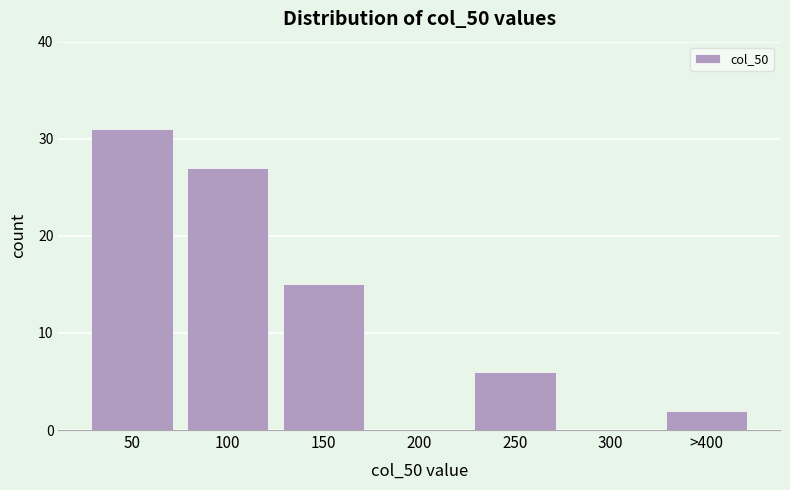

Reading left to right, list all the values displayed in this chart.

50=31	100=27	150=15	200=0	250=6	300=0	>400=2